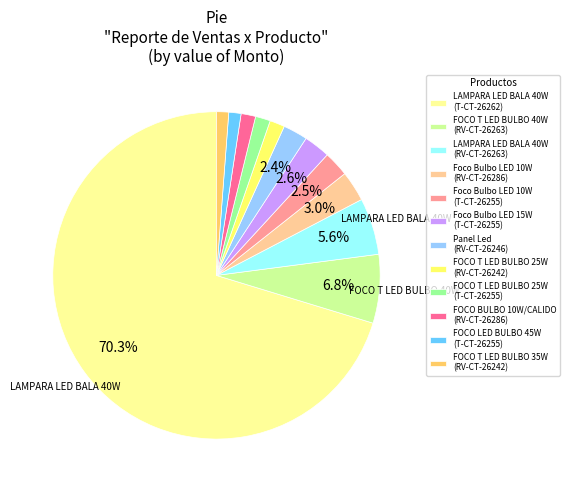

How many slices are in this pie chart?

12